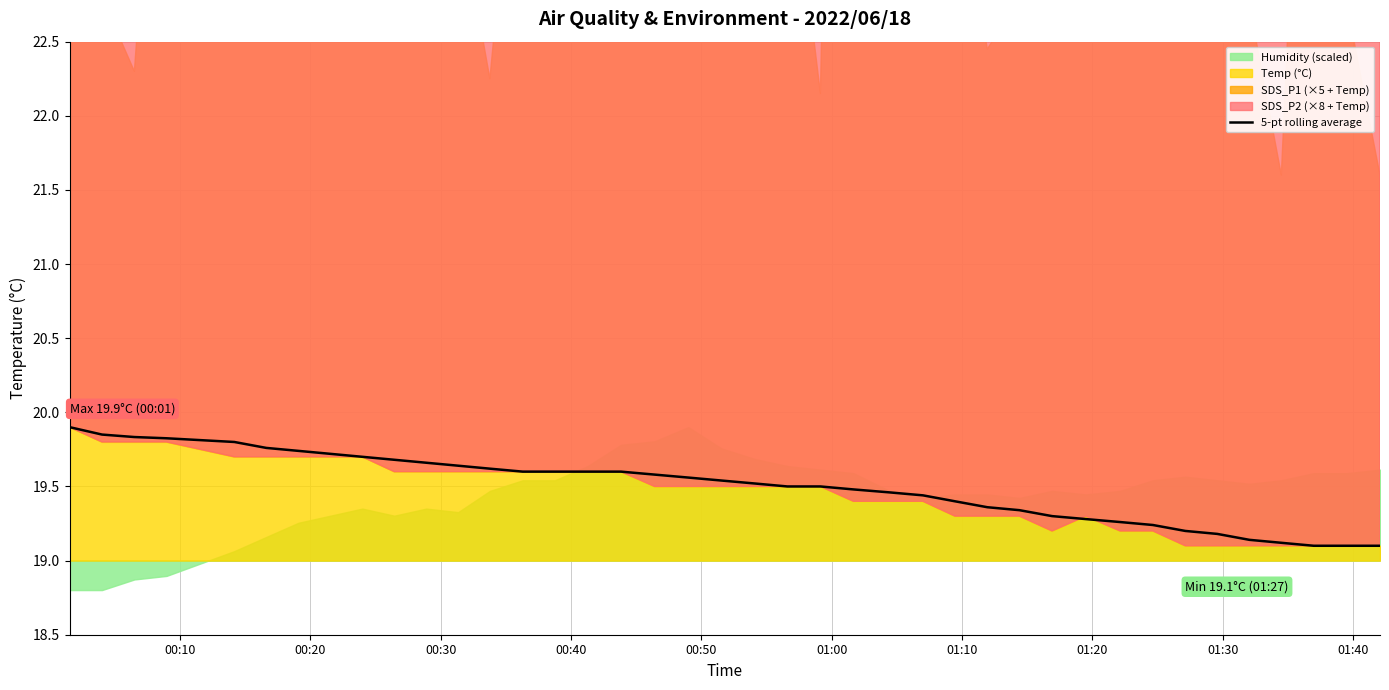

True or false: the data has more than 1 interior local peaks.

False